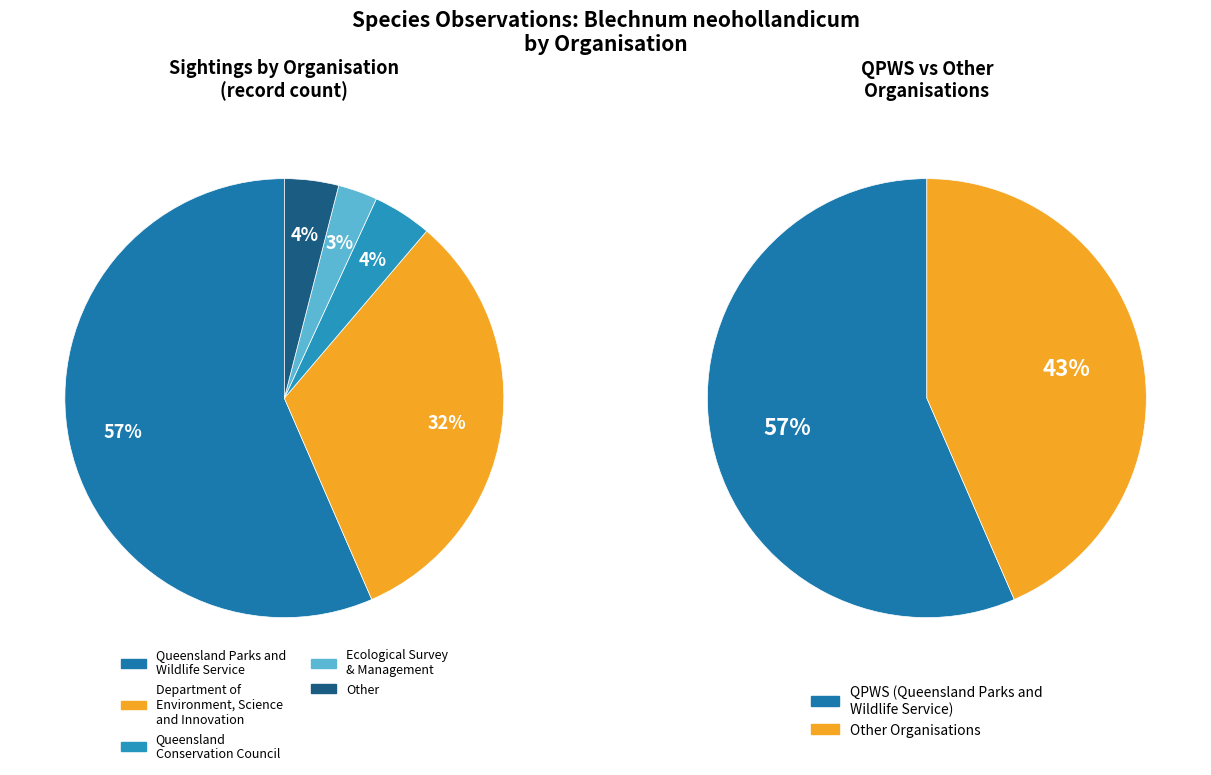

To the nearest percent, what is the difference between the Ecological Survey & Management and Queensland Parks and Wildlife Service slice percentages?

54%